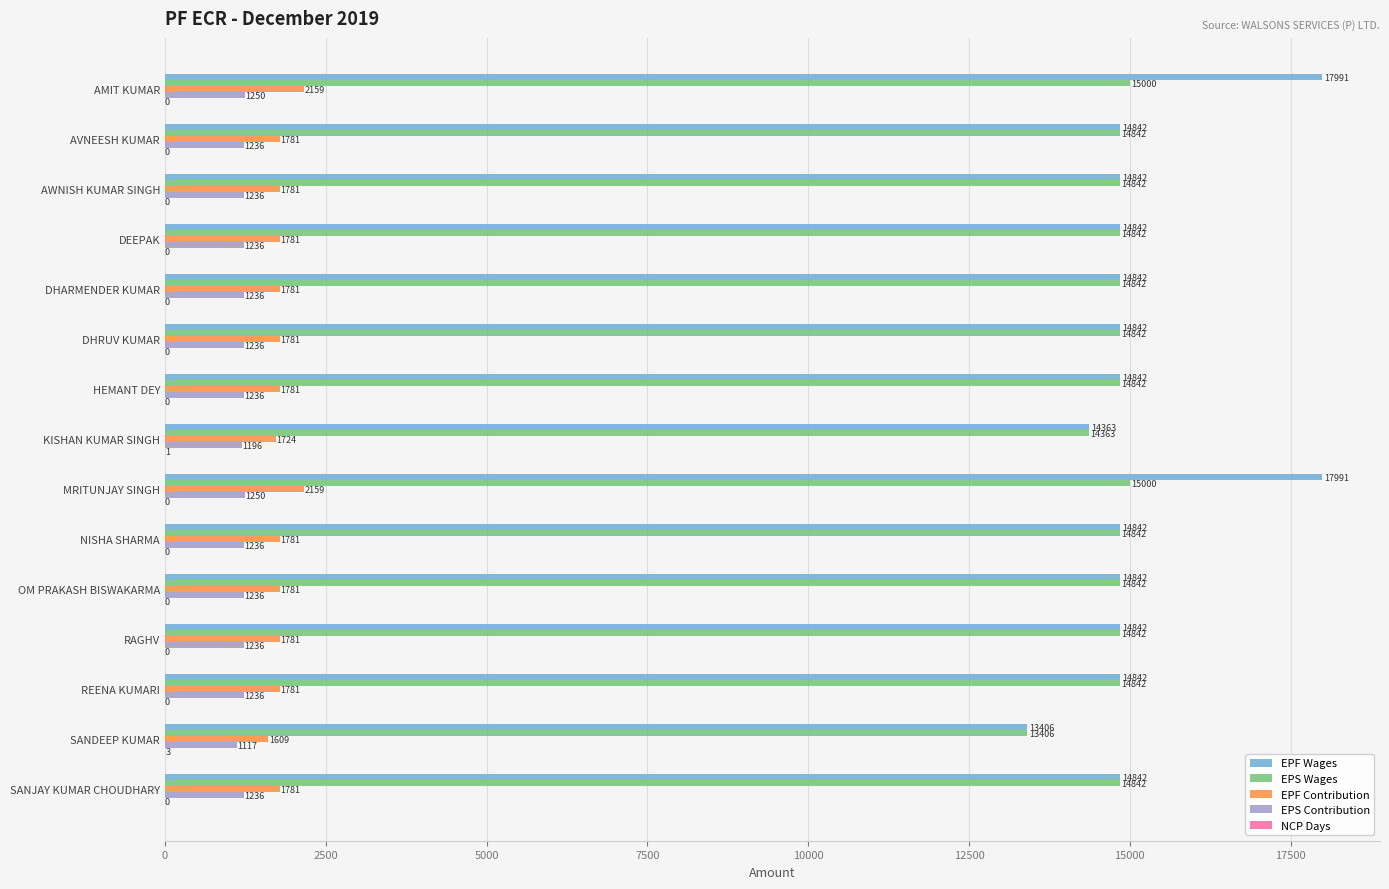

True or false: EPS Wages has a value of 26613 at DHARMENDER KUMAR.

False